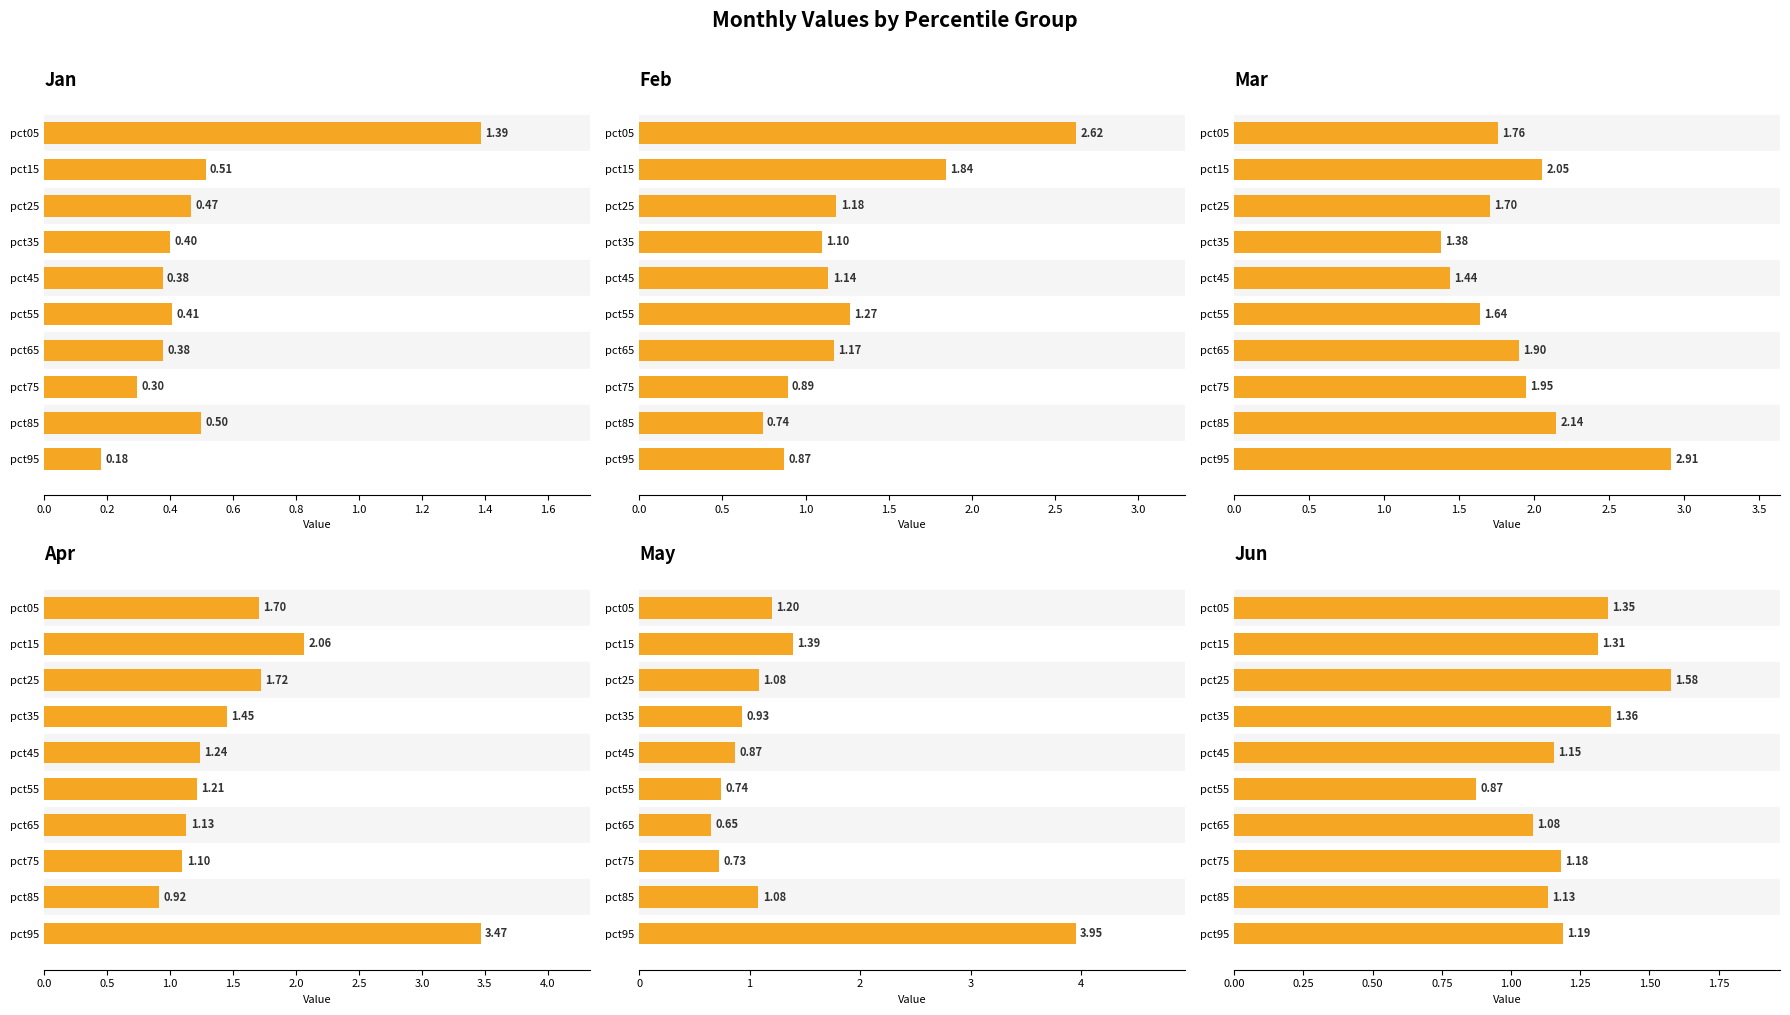

How many series are shown in this chart?

6